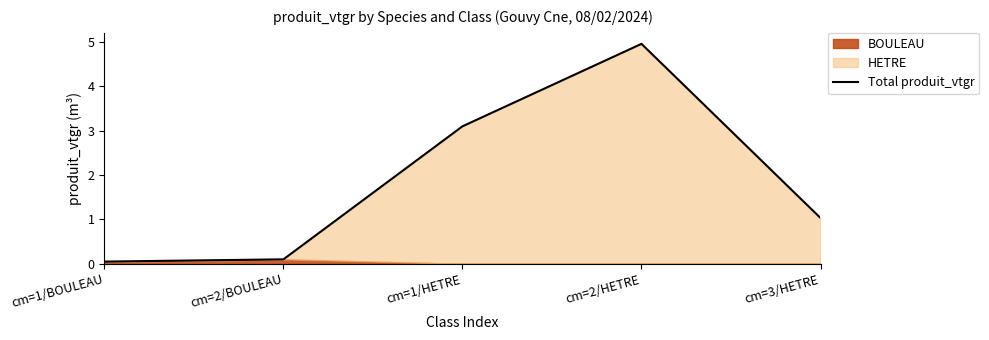

What is the change in value from cm=2/BOULEAU to cm=1/HETRE?

+3.0